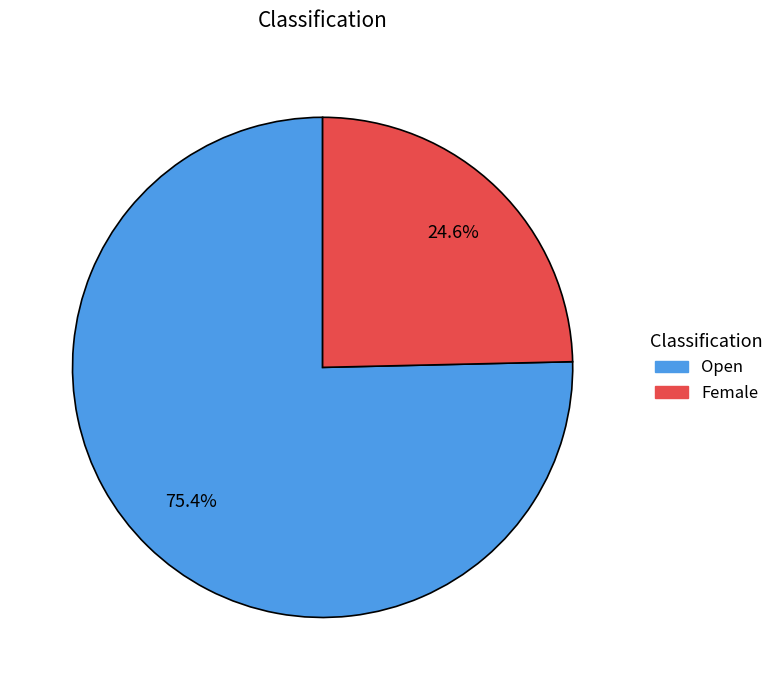

Is there any slice that represents more than half of the pie?

Yes